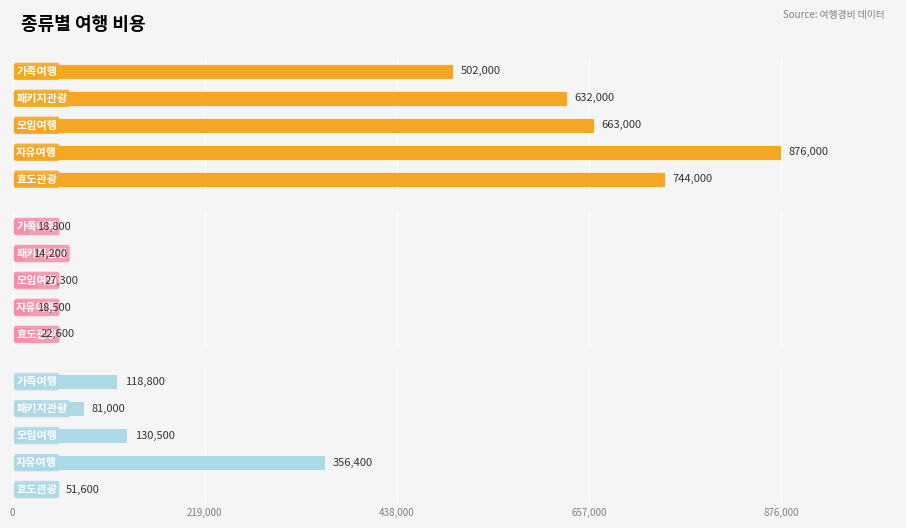

What is the smallest value displayed?

14200